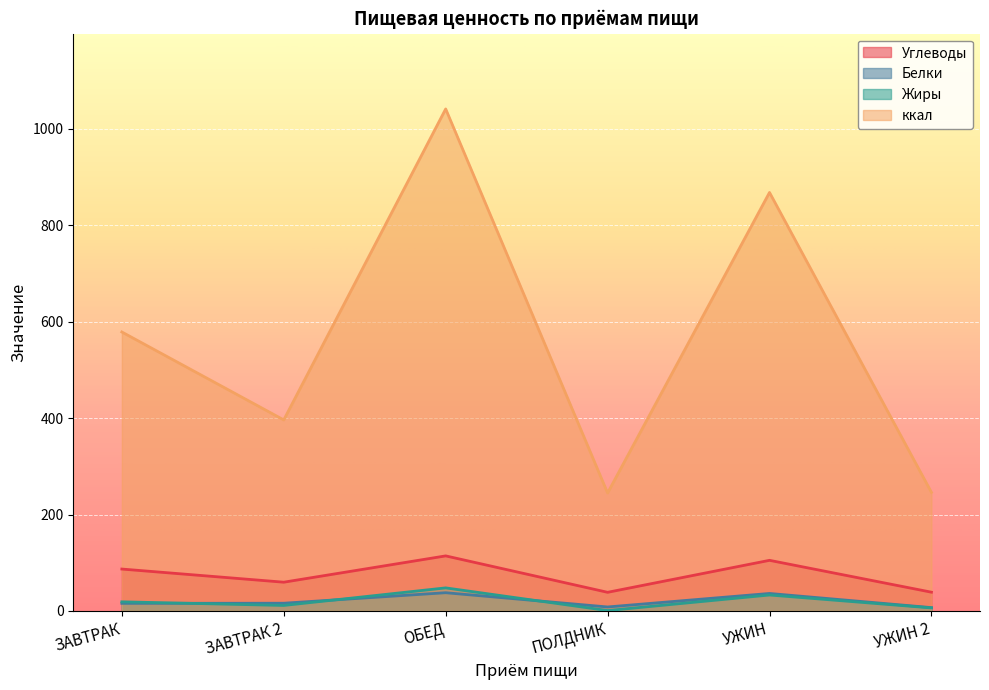

The Жиры series shows 2.4 at ЗАВТРАК 2. True or false?

False